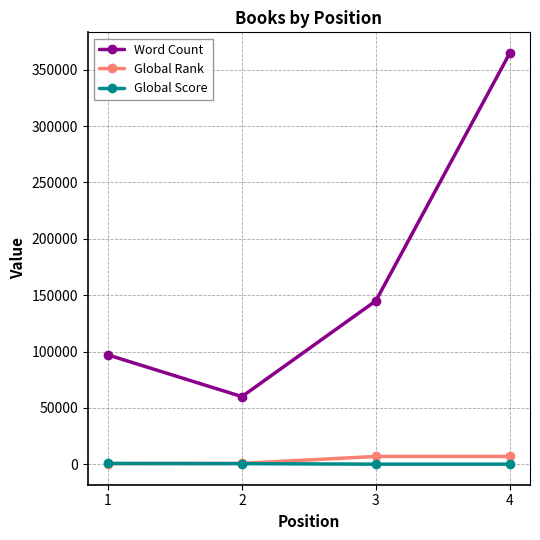

True or false: Global Score has more than 2 points higher than both neighbors.

False